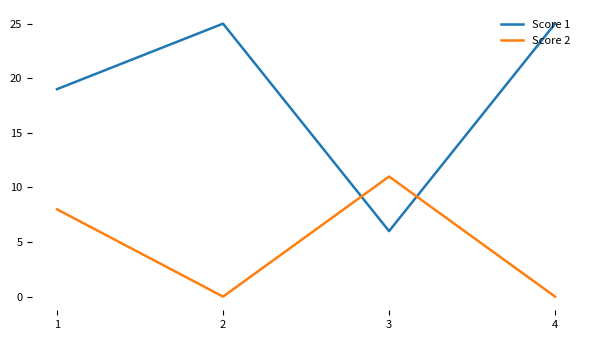

Which series has the largest total across all categories?

Score 1